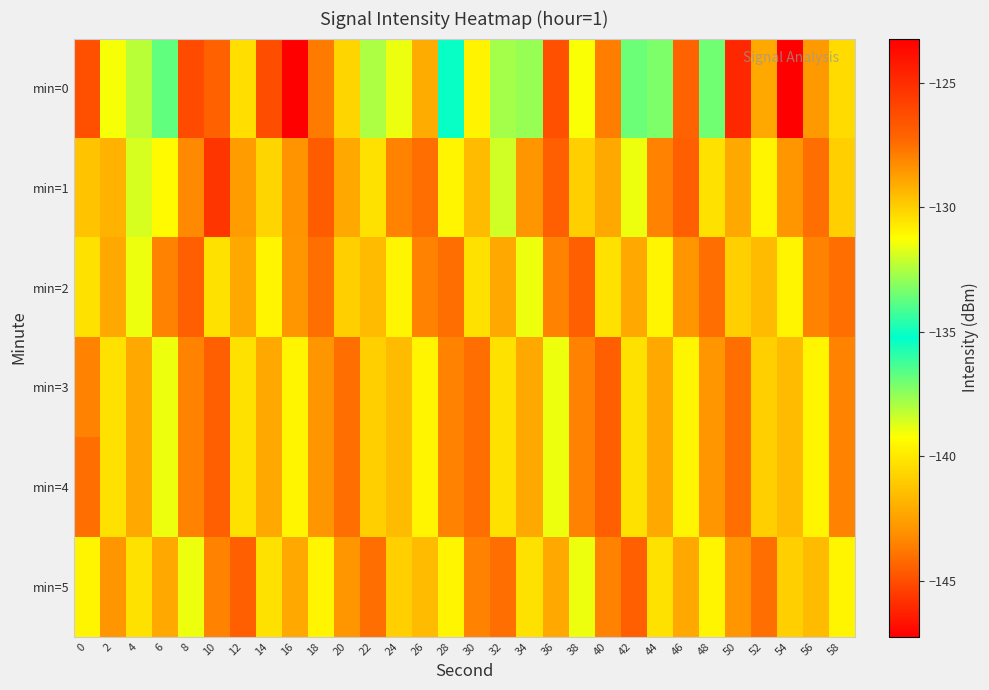

Which series changed the most between 16 and 52?

min=0